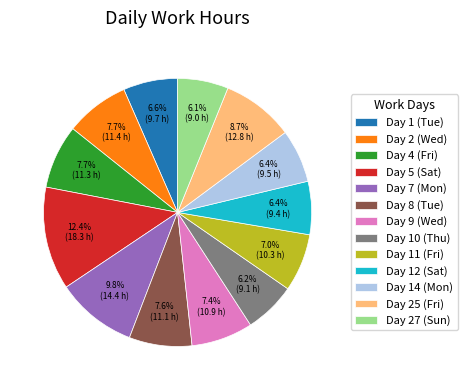

To the nearest percent, what portion does Day 27 (Sun) represent?

6%